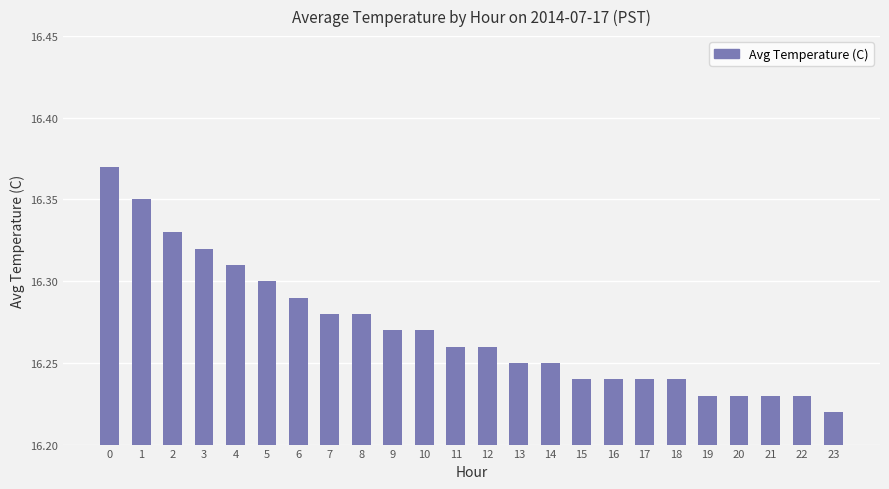

What is the ratio of the value at 2 to the value at 12?

1.0